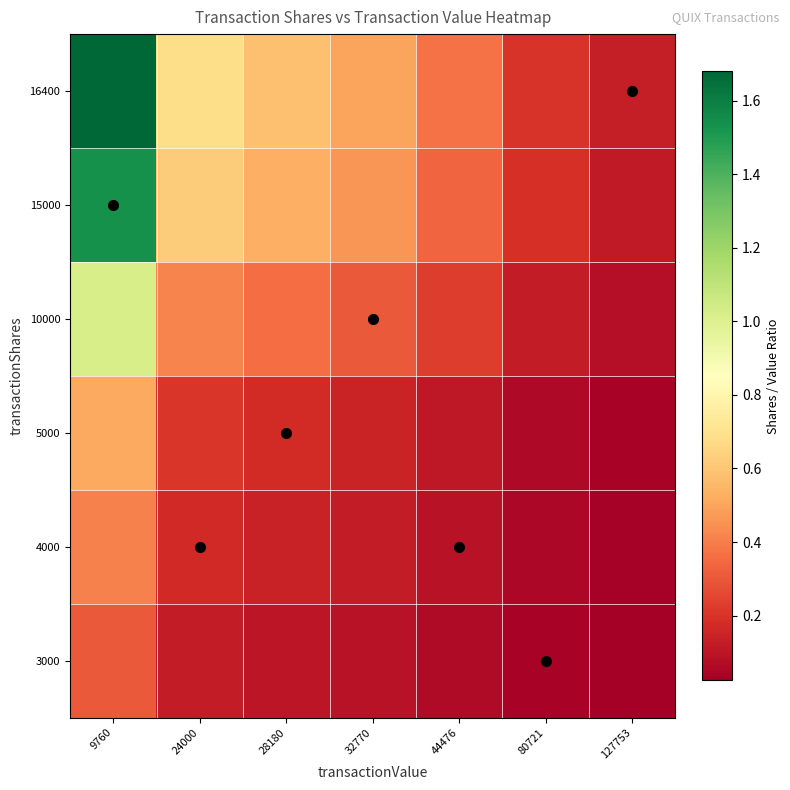

What is the total value across all series at 24000?

2.2